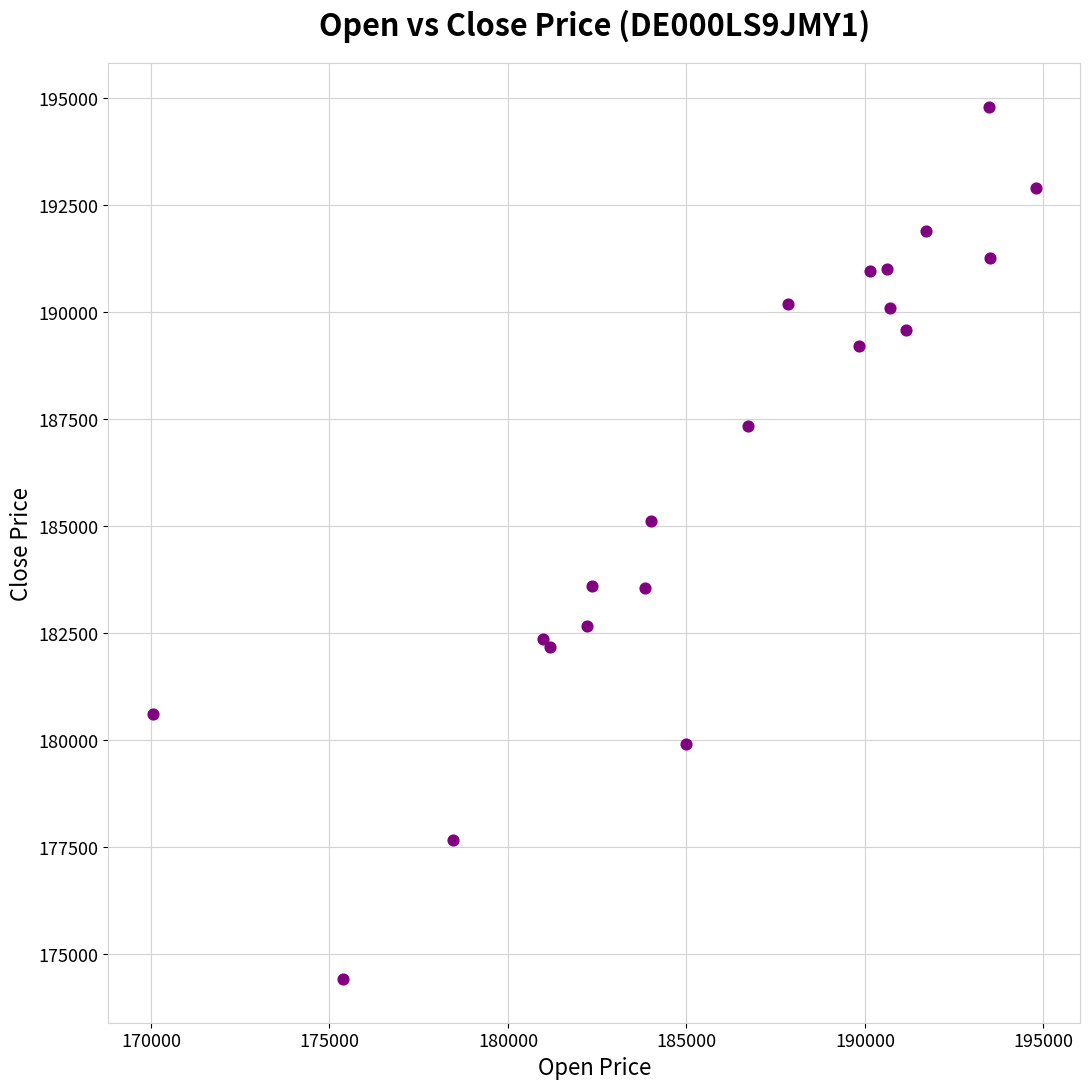

What Y value in the scatter plot is closest to 184603?

185104